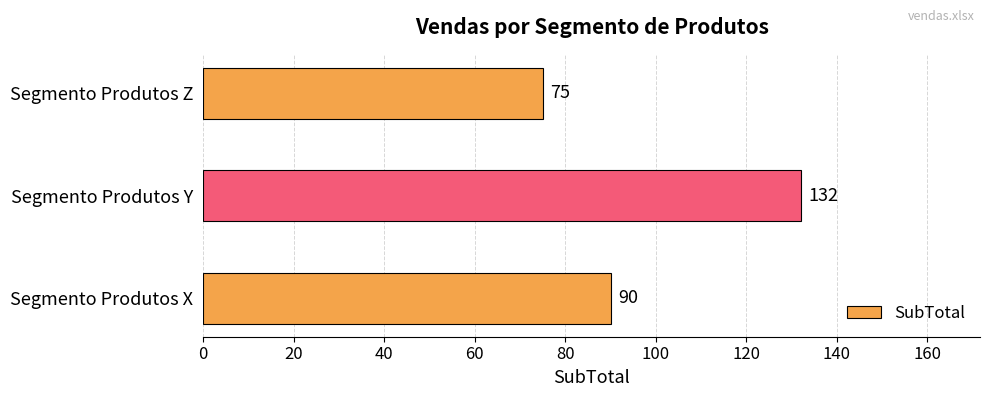

Is it true that the value at Segmento Produtos Y is 26?

False